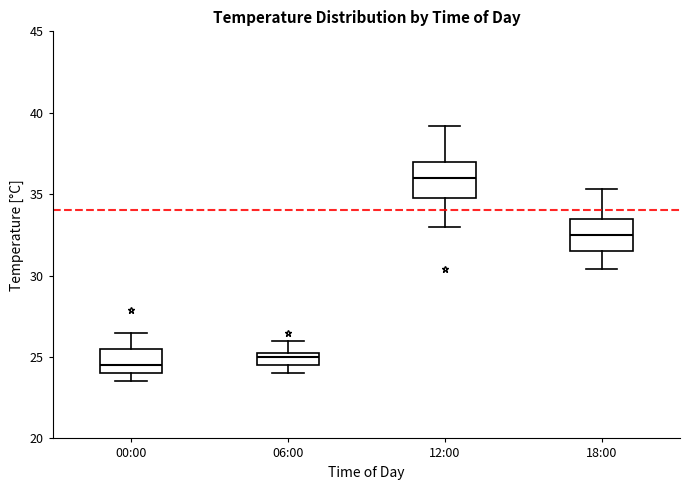

Reading left to right, transcribe this box plot: for each box, give where its median line is, the range the box spans, and where its two whiskers end, as read against the y-axis. The values are not printed on the chart, so give them approximately, as read against the axis.

00:00: median 24.5, box 24.0 to 25.5, whiskers 23.5 to 26.5
06:00: median 25.0, box 24.5 to 25.5, whiskers 24.0 to 26.0
12:00: median 36.0, box 35.0 to 37.0, whiskers 33.0 to 39.0
18:00: median 32.5, box 31.5 to 33.5, whiskers 30.5 to 35.5